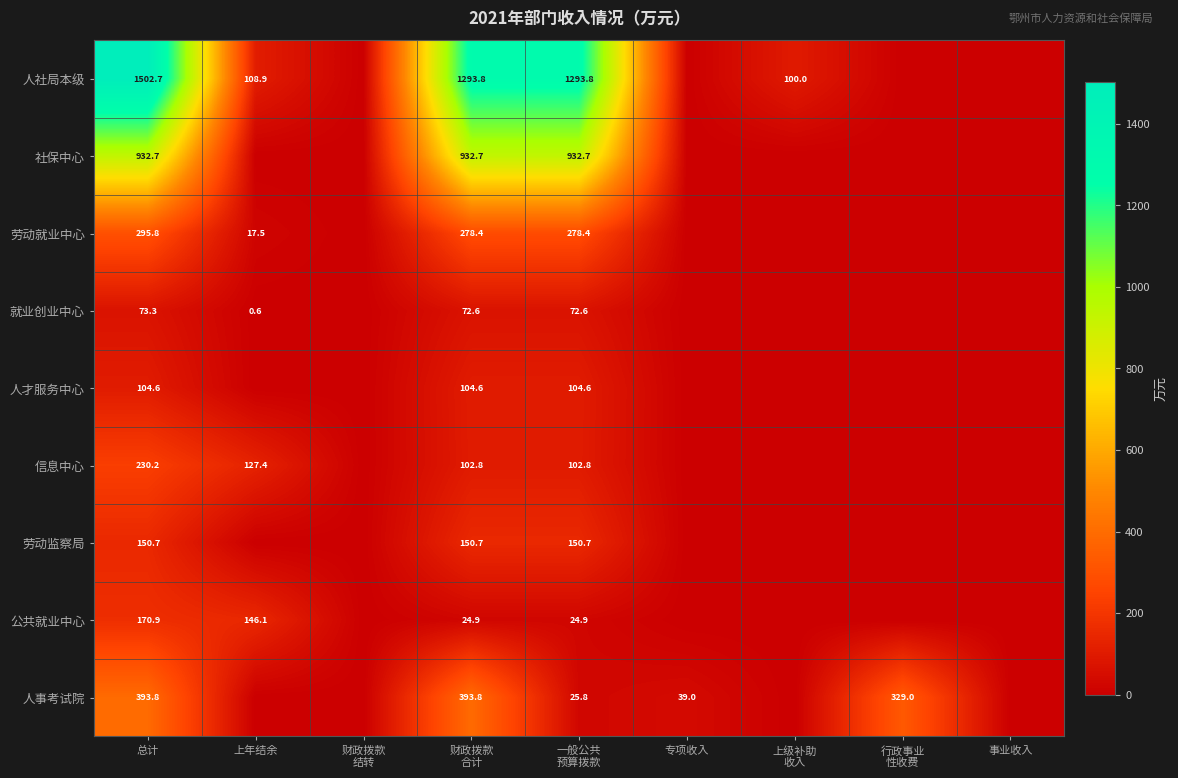

Which series has the widest spread of values?

人社局本级